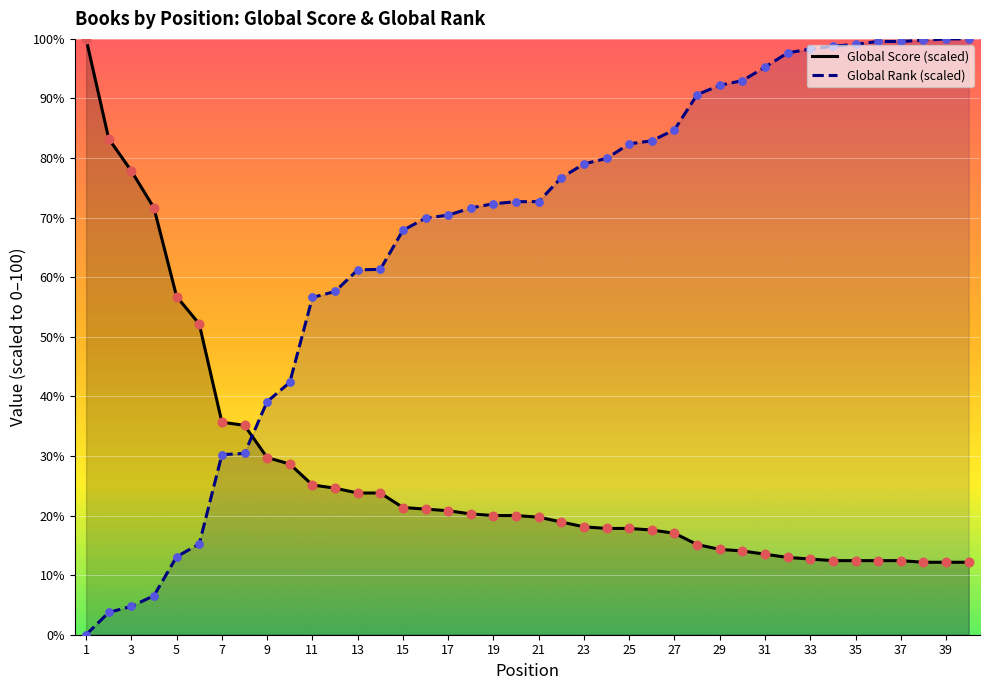

What are all the series names shown in the legend?

Global Score (scaled), Global Rank (scaled)